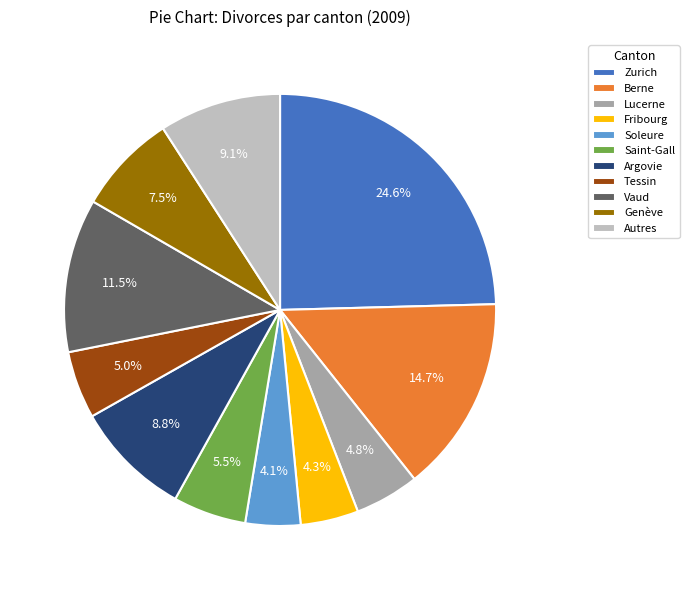

Combined, what portion of the pie is Soleure and Zurich?

28.7%